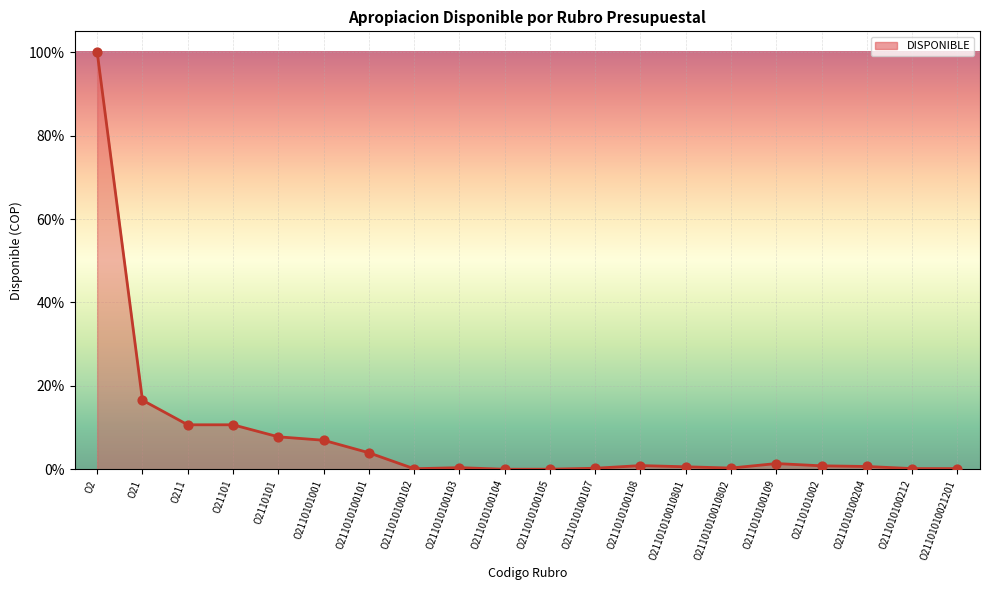

What is the total value across all series at O21101010010801?

1.2